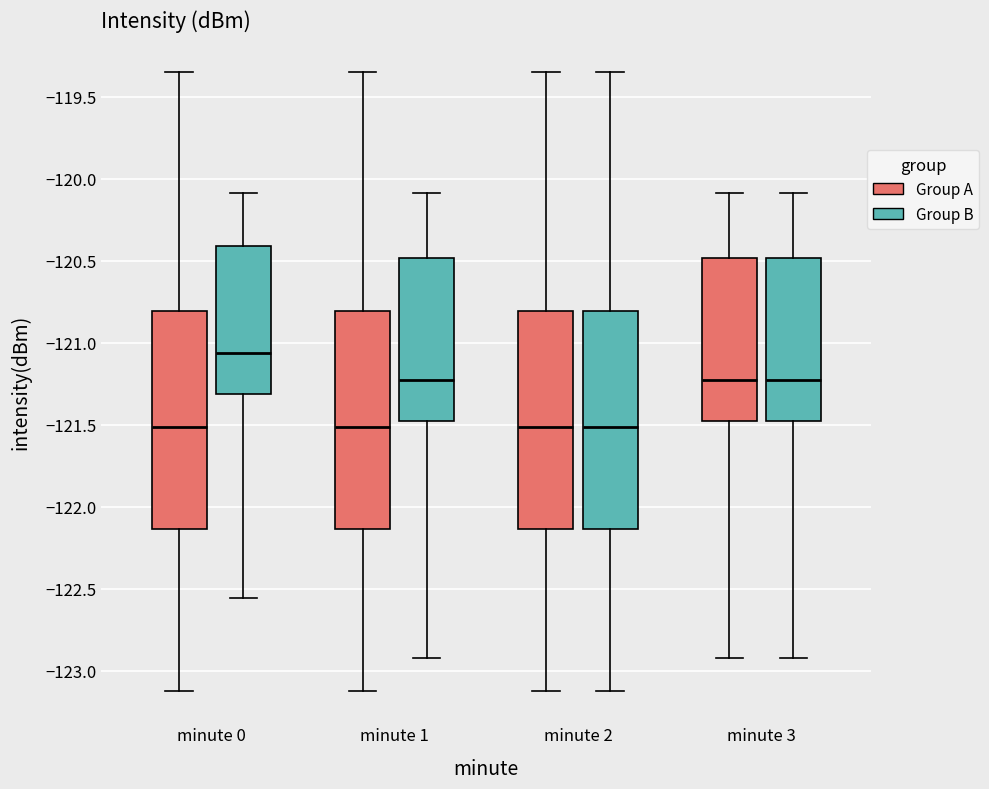

Reading left to right, read every box against the y-axis: the position of its median line, the range the box covers, and the ends of its whiskers. The values are not printed on the chart, so give them approximately, as read against the axis.

minute 0 (Group A): median -121.50, box -122.15 to -120.80, whiskers -123.15 to -119.35
minute 0 (Group B): median -121.05, box -121.30 to -120.40, whiskers -122.55 to -120.10
minute 1 (Group A): median -121.50, box -122.15 to -120.80, whiskers -123.15 to -119.35
minute 1 (Group B): median -121.25, box -121.50 to -120.50, whiskers -122.95 to -120.10
minute 2 (Group A): median -121.50, box -122.15 to -120.80, whiskers -123.15 to -119.35
minute 2 (Group B): median -121.50, box -122.15 to -120.80, whiskers -123.15 to -119.35
minute 3 (Group A): median -121.25, box -121.50 to -120.50, whiskers -122.95 to -120.10
minute 3 (Group B): median -121.25, box -121.50 to -120.50, whiskers -122.95 to -120.10